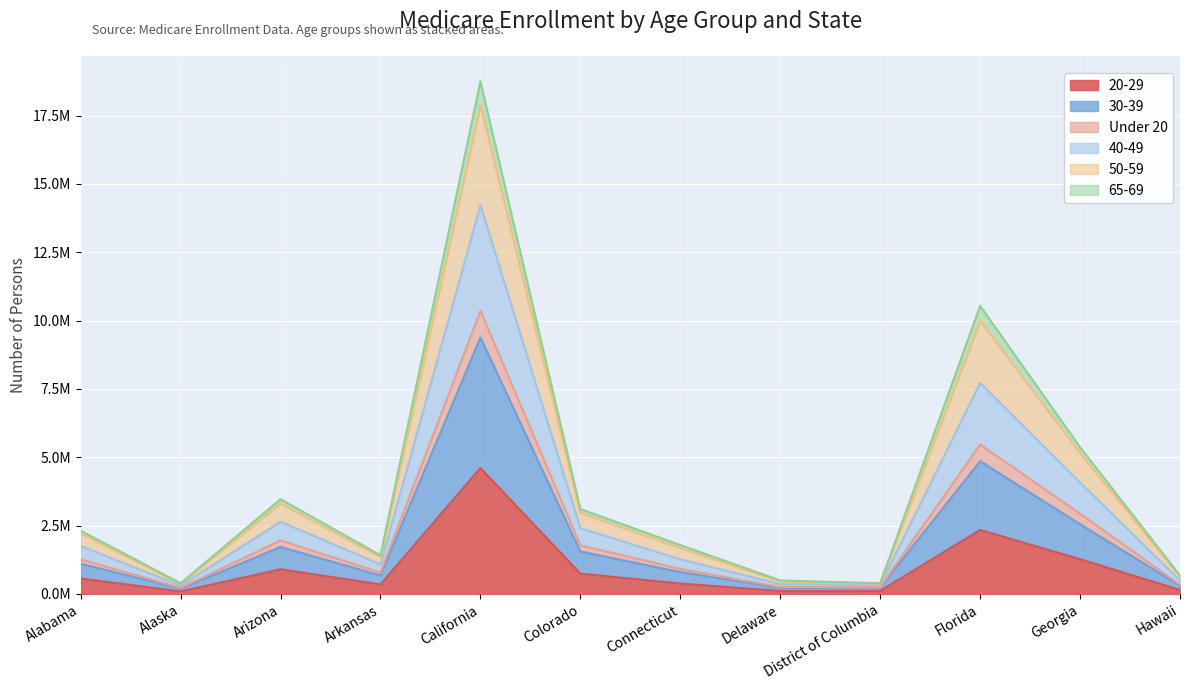

Where is the first local minimum for 65-69?

Alaska